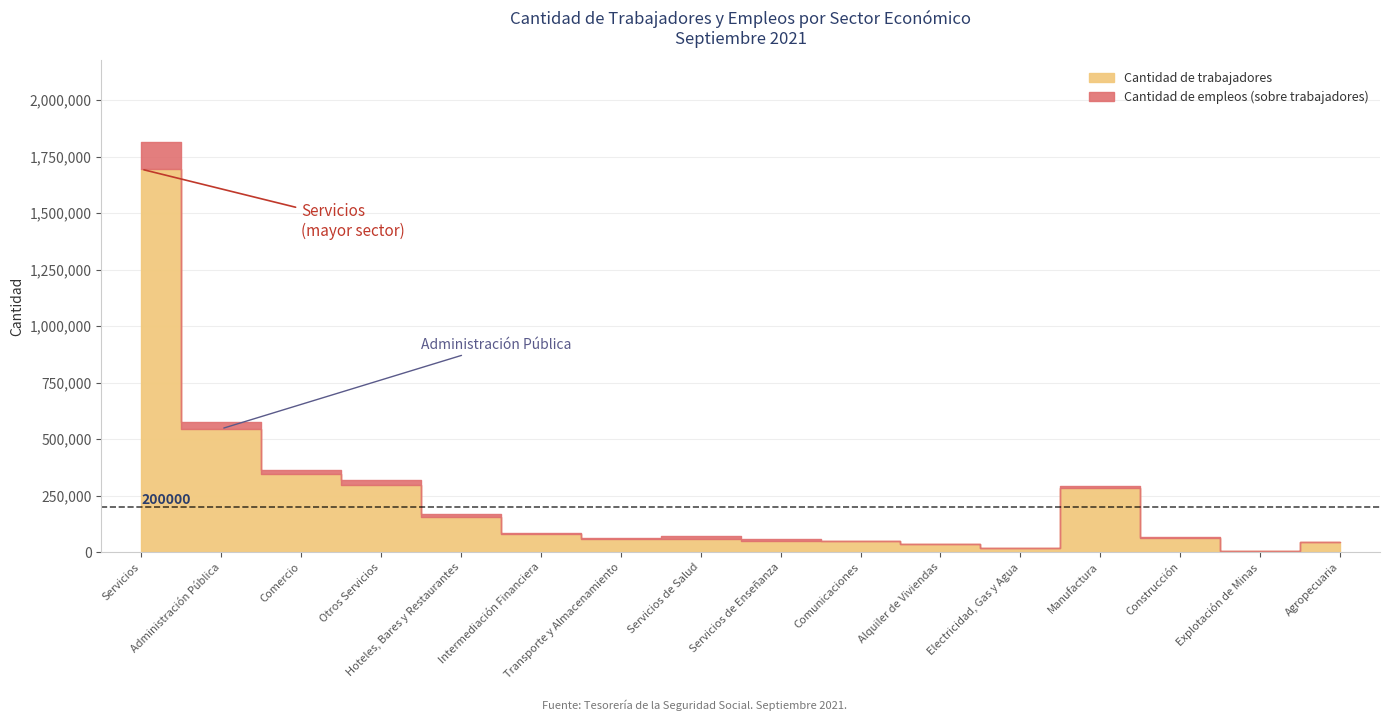

Reading right to left, list all the values displayed in this chart.

Cantidad de trabajadores: Agropecuaria=44653	Explotación de Minas=7000	Construcción=61774	Manufactura=281971	Electricidad, Gas y Agua=19433	Alquiler de Viviendas=36530	Comunicaciones=47729	Servicios de Enseñanza=48287	Servicios de Salud=57493	Transporte y Almacenamiento=58495	Intermediación Financiera=81889	Hoteles, Bares y Restaurantes=157499	Otros Servicios=296064	Comercio=345780	Administración Pública=545815	Servicios=1695014
Cantidad de empleos: Agropecuaria=46506	Explotación de Minas=7283	Construcción=65314	Manufactura=290707	Electricidad, Gas y Agua=20308	Alquiler de Viviendas=38190	Comunicaciones=50381	Servicios de Enseñanza=57465	Servicios de Salud=69503	Transporte y Almacenamiento=64272	Intermediación Financiera=85655	Hoteles, Bares y Restaurantes=168045	Otros Servicios=319148	Comercio=363262	Administración Pública=577455	Servicios=1813684